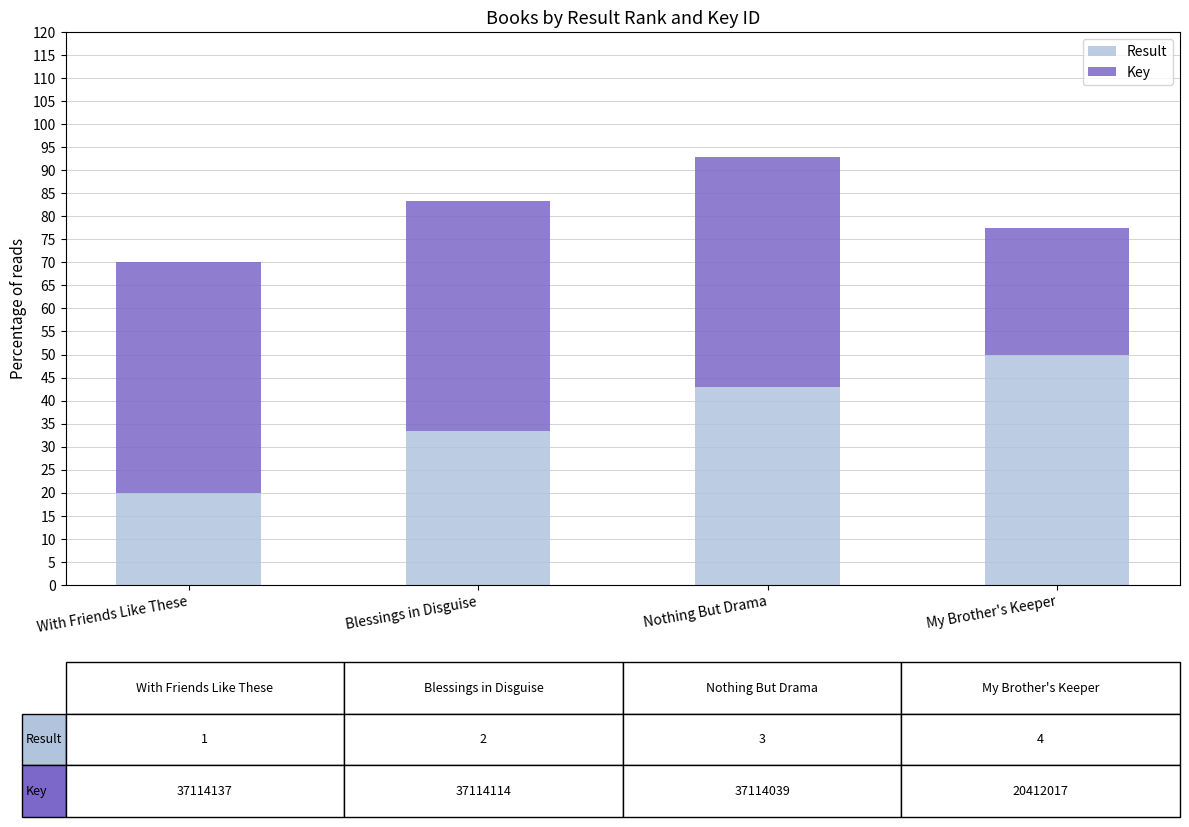

True or false: Result has a value of 63.7 at Nothing But Drama.

False